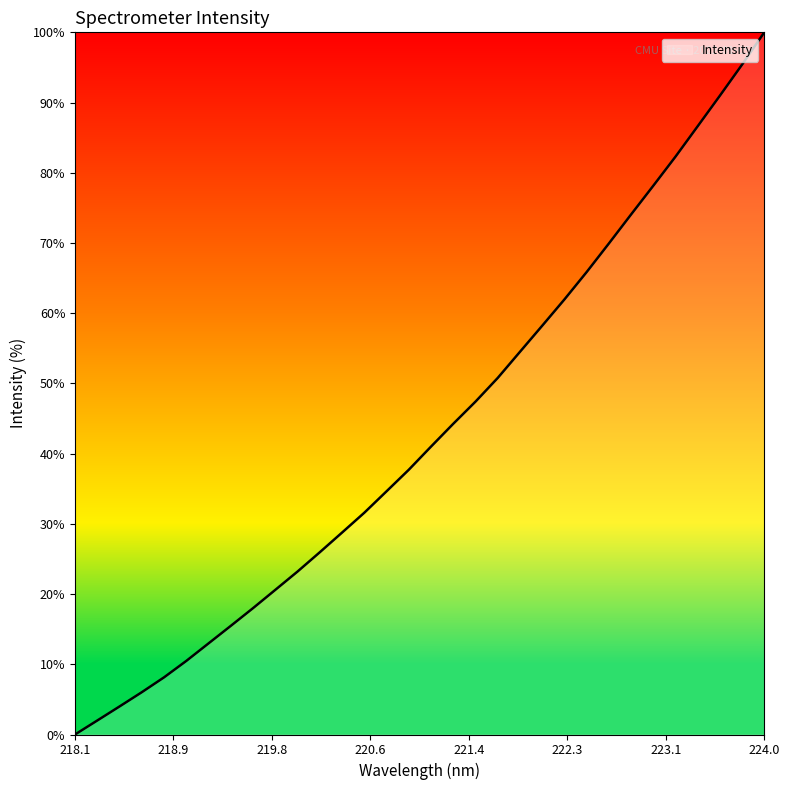

What is the greatest value displayed?

100.0